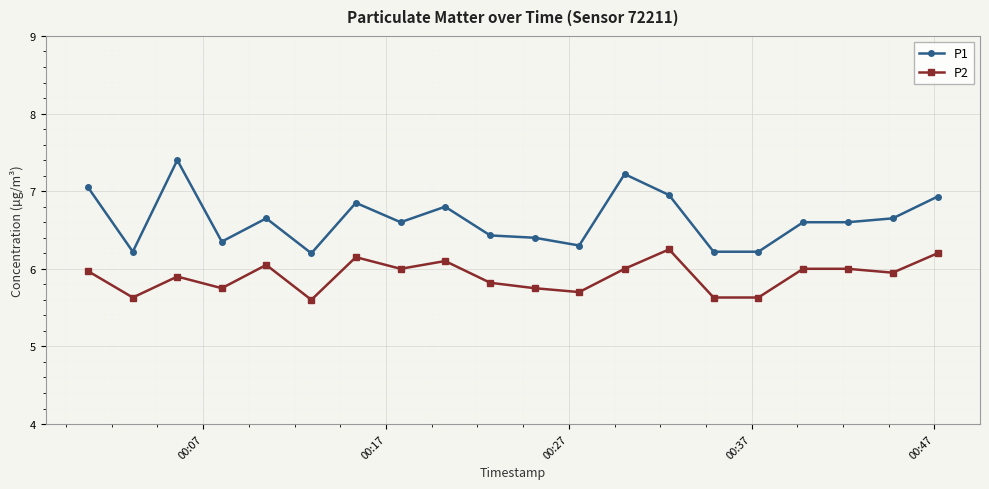

How many distinct data groups are displayed?

2